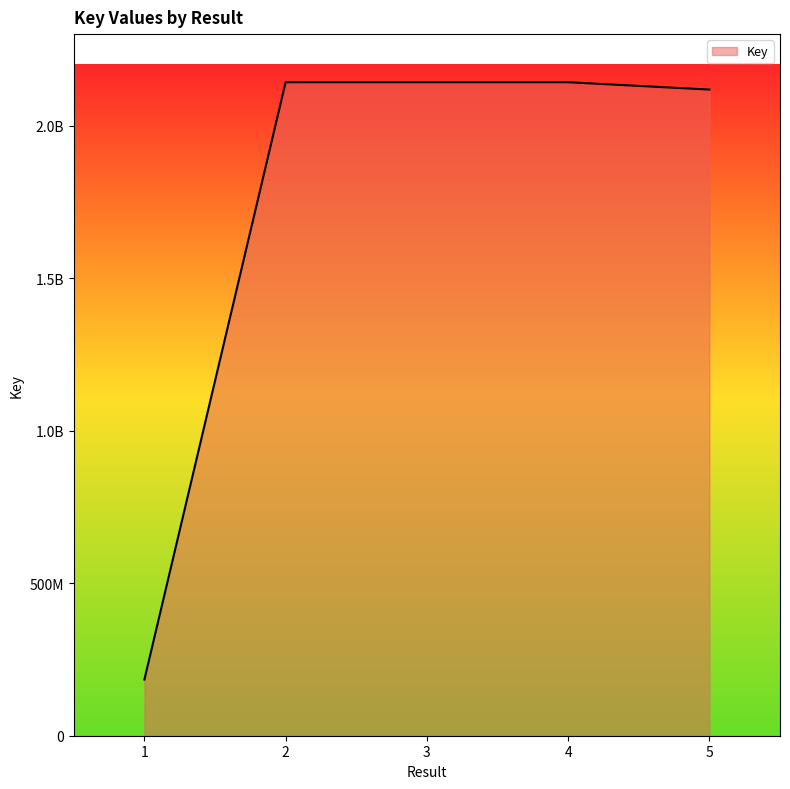

What is the maximum value shown in the chart?

2142245110